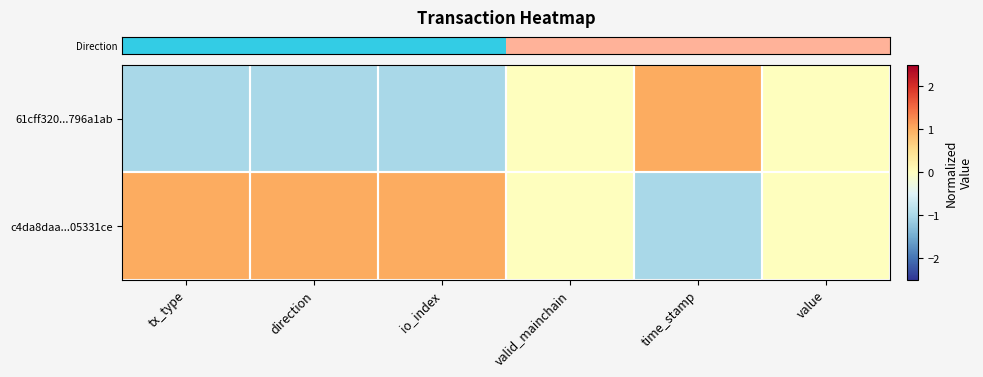

What is the greatest value displayed?

1